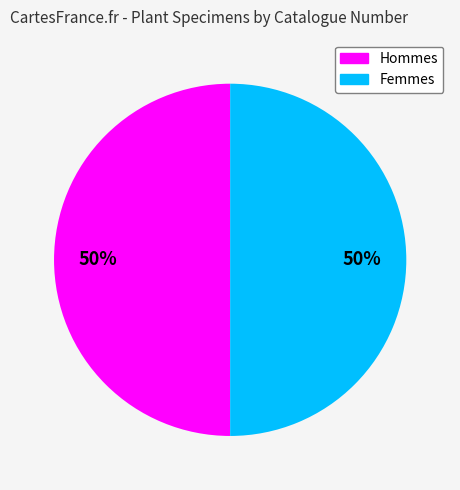

To the nearest percent, what is the average slice percentage?

50%